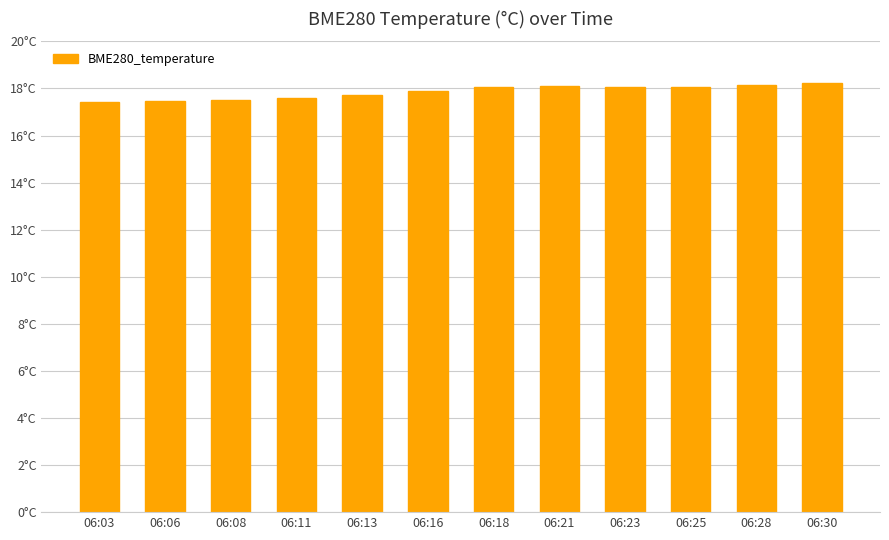

The chart shows a value of 5.0 at 06:18. True or false?

False